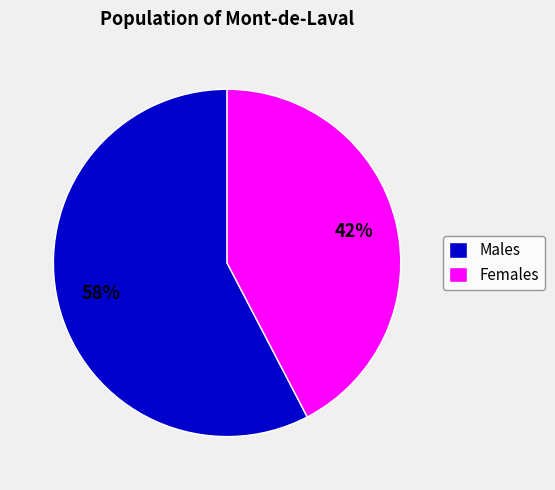

Combined, do Males and Females account for over 50%?

Yes